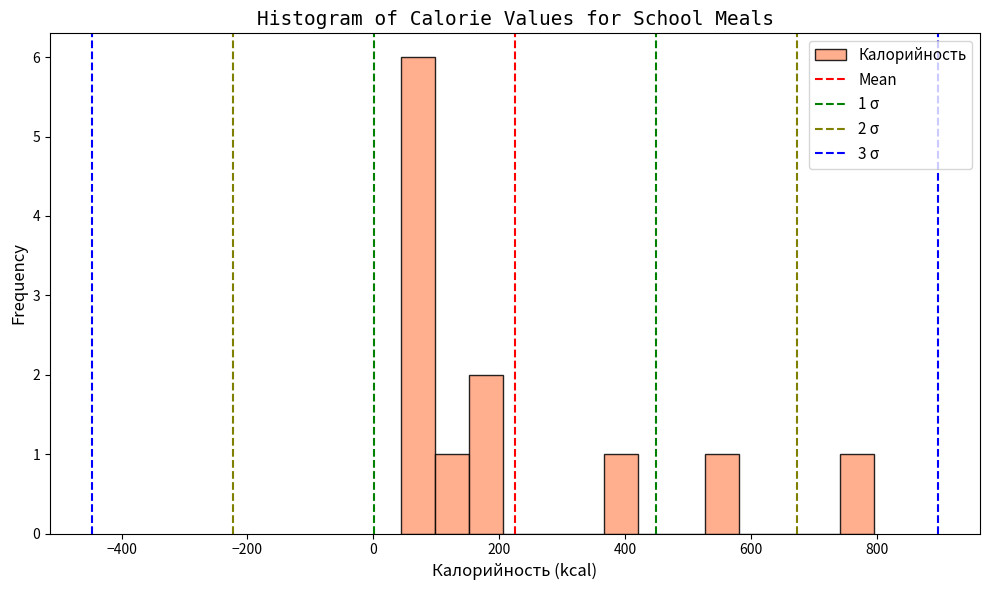

Read against the x-axis, roughly where is the centre of the tallest bar?

80